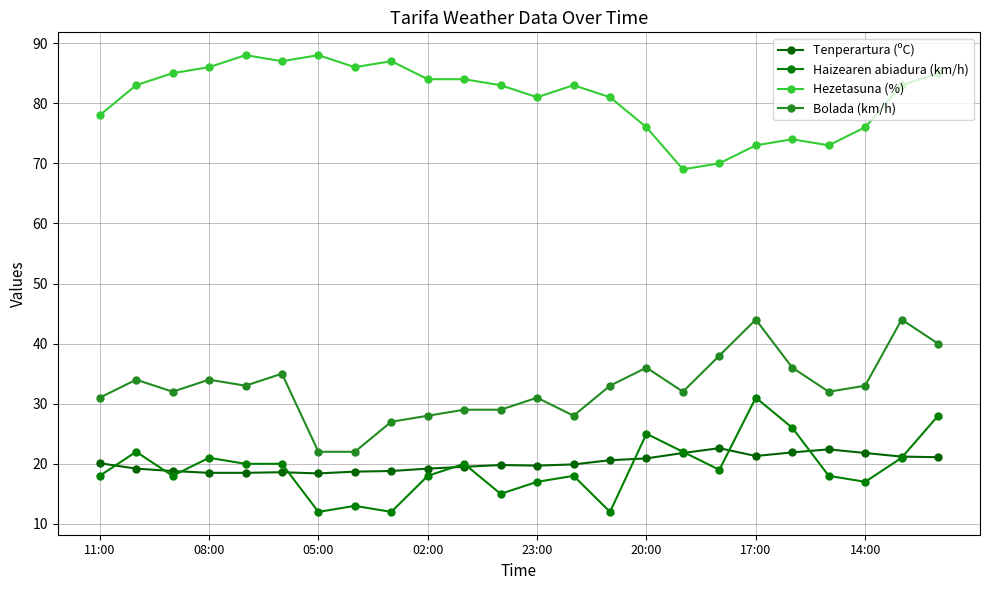

True or false: Haizearen abiadura (km/h) and Tenperartura (ºC) cross at least once.

True